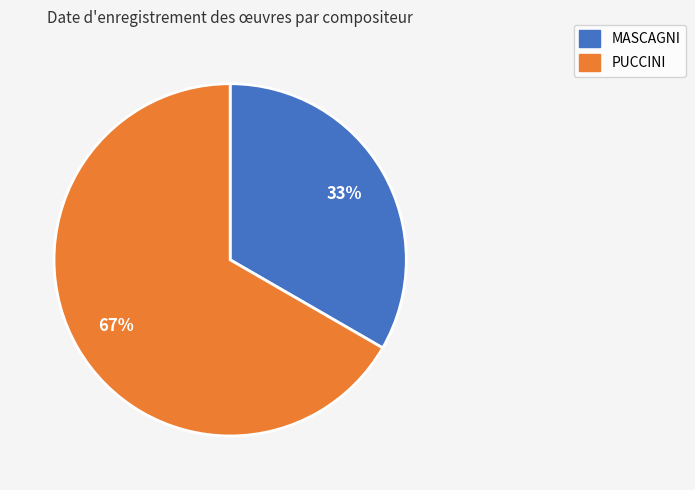

To the nearest percent, what portion does PUCCINI represent?

67%